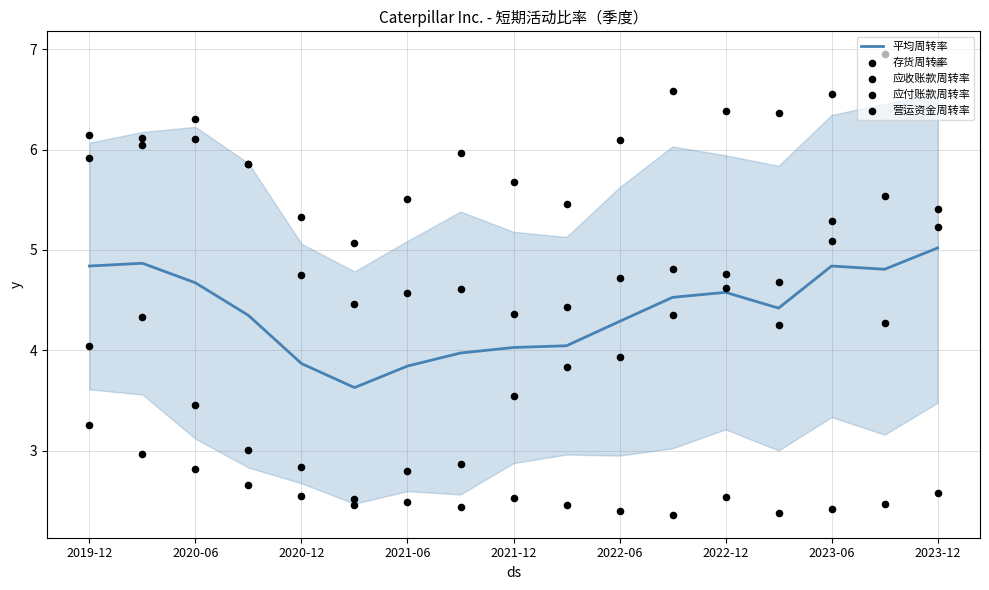

What is the highest value of the 平均周转率 series?

5.0